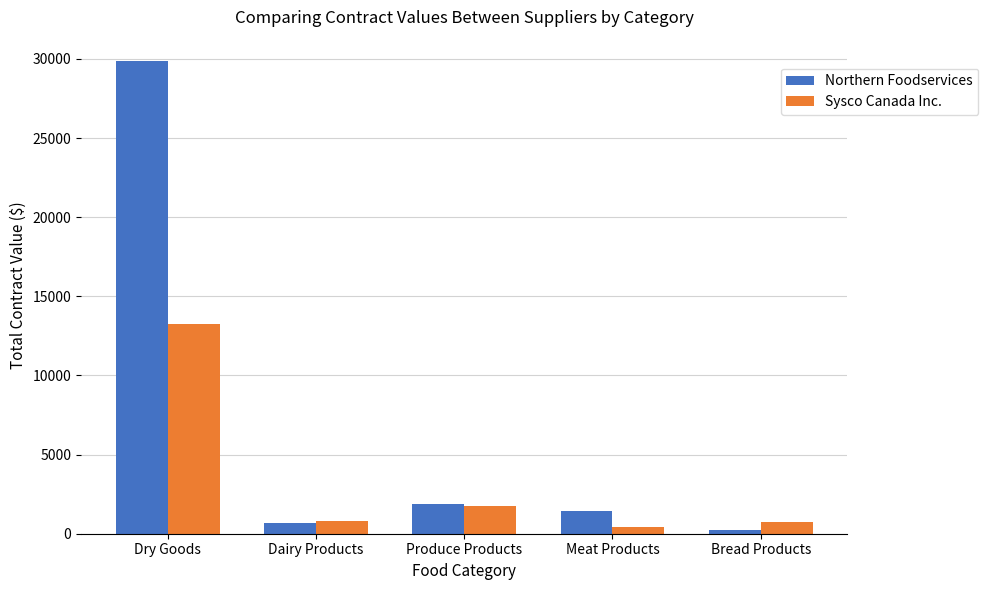

At which label does Sysco Canada Inc. reach its peak?

Dry Goods